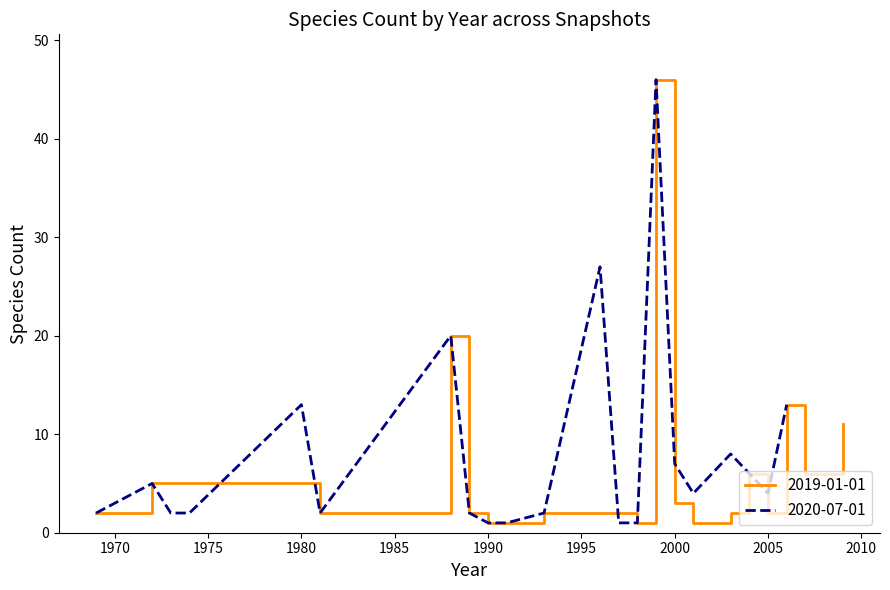

The 2019-01-01 series shows 1 at 1990. True or false?

True